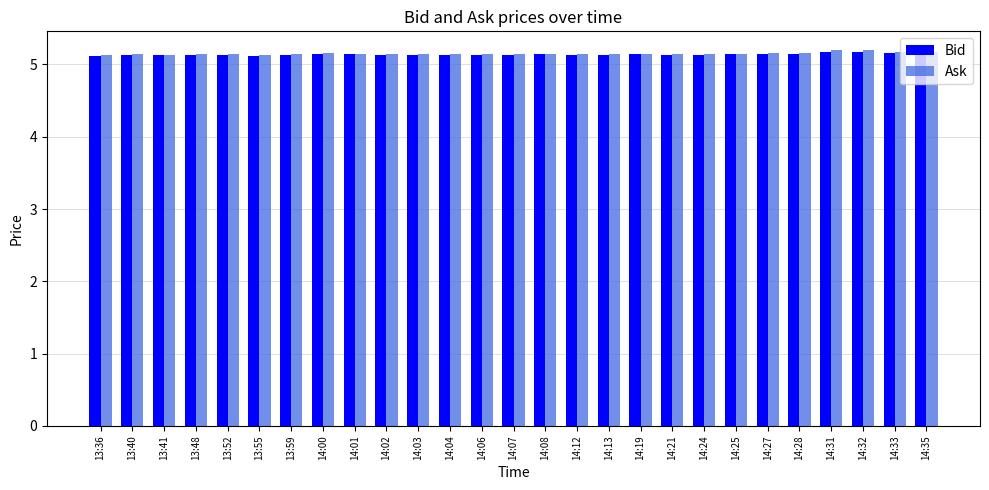

What is the difference between the maximum and minimum values in the Ask series?

0.1